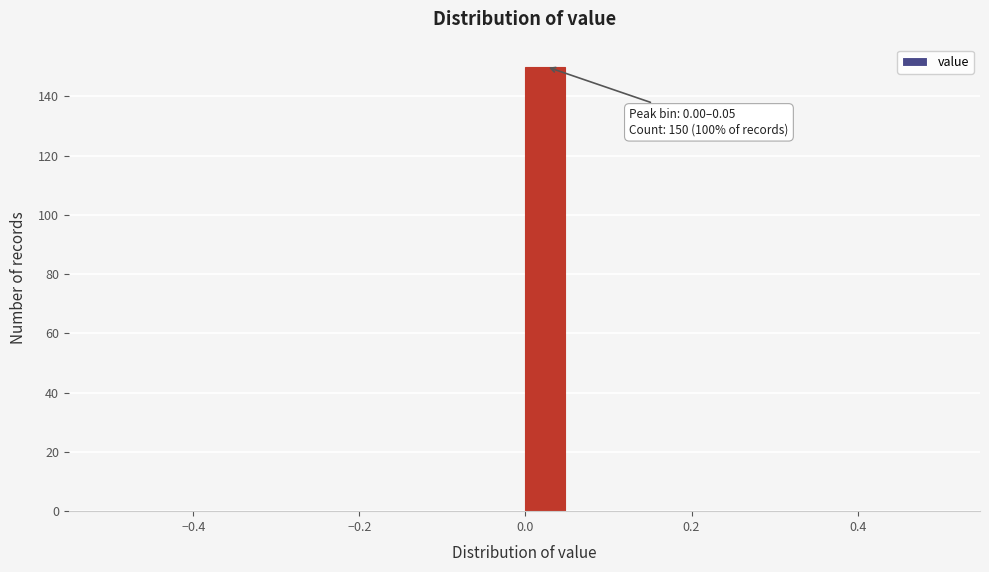

Around what value on the x-axis is the tallest bar? Give the approximate position of its centre, as read against the axis.

0.02